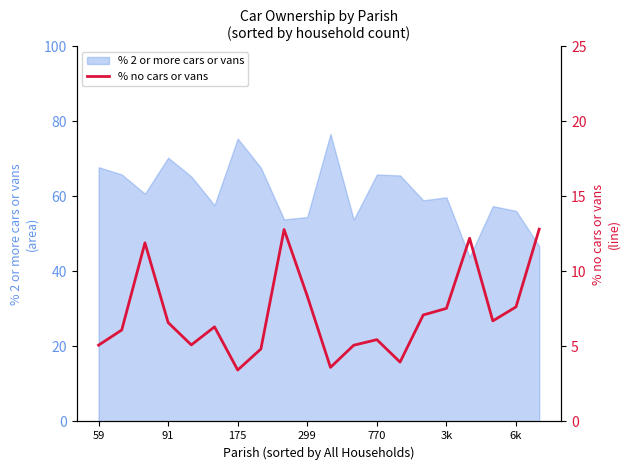

The value at 10 is 3.6. True or false?

True